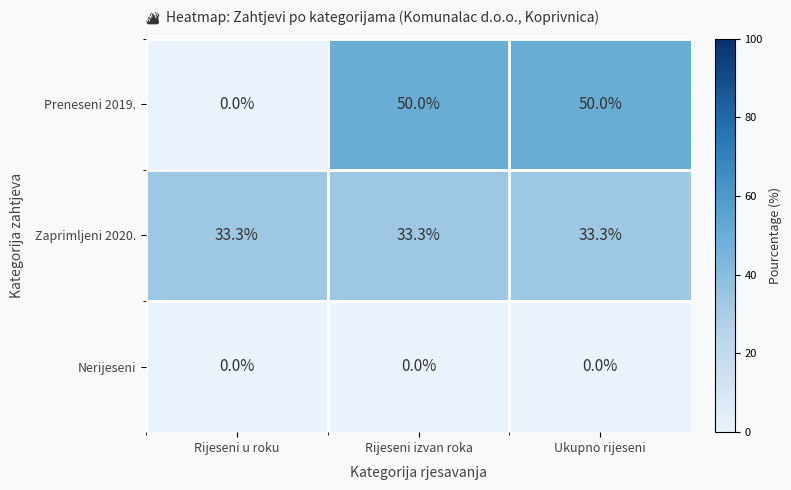

How many values in the Preneseni 2019. series are below 50?

1